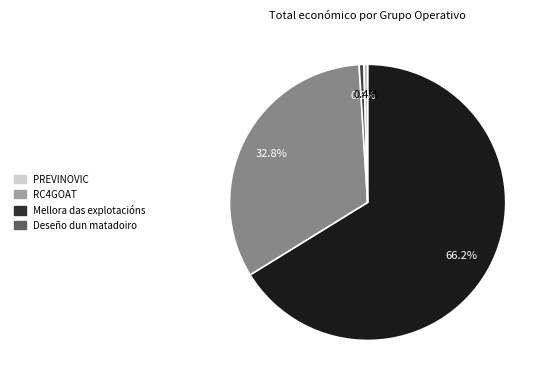

To the nearest percent, what portion does PREVINOVIC represent?

66%